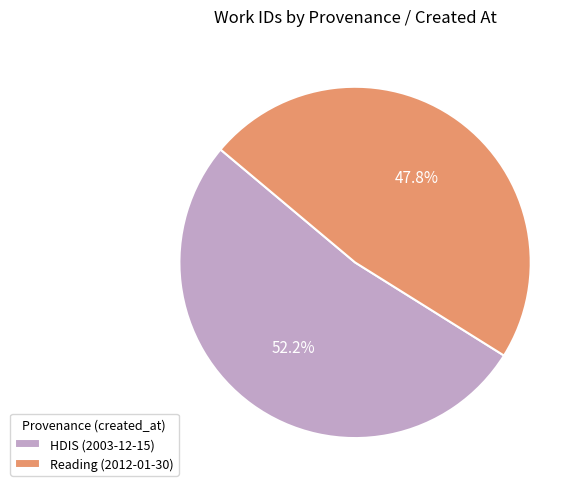

To the nearest percent, what is the combined percentage of Reading (2012-01-30) and HDIS (2003-12-15)?

100%